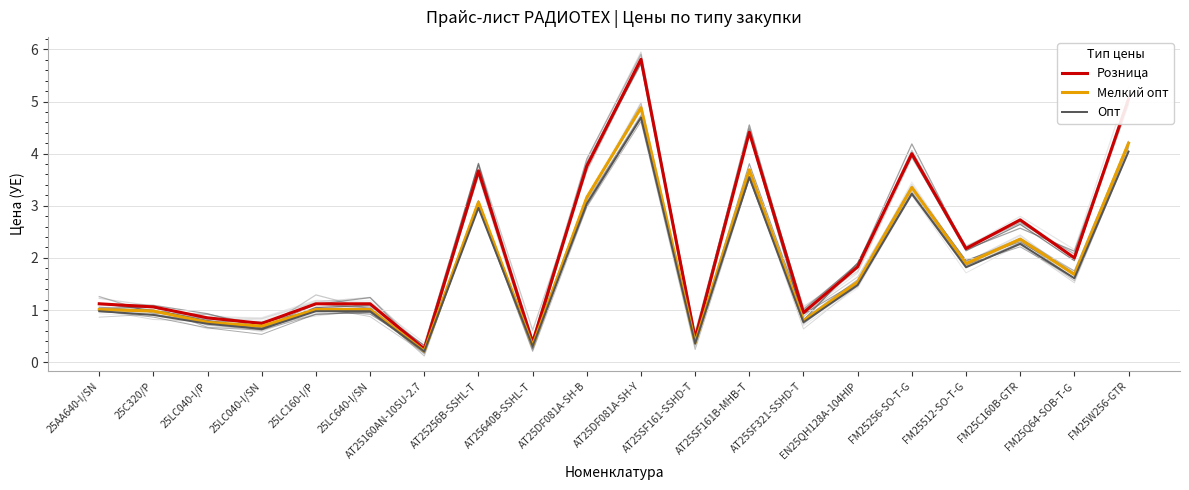

Count the number of categories in the chart.

20